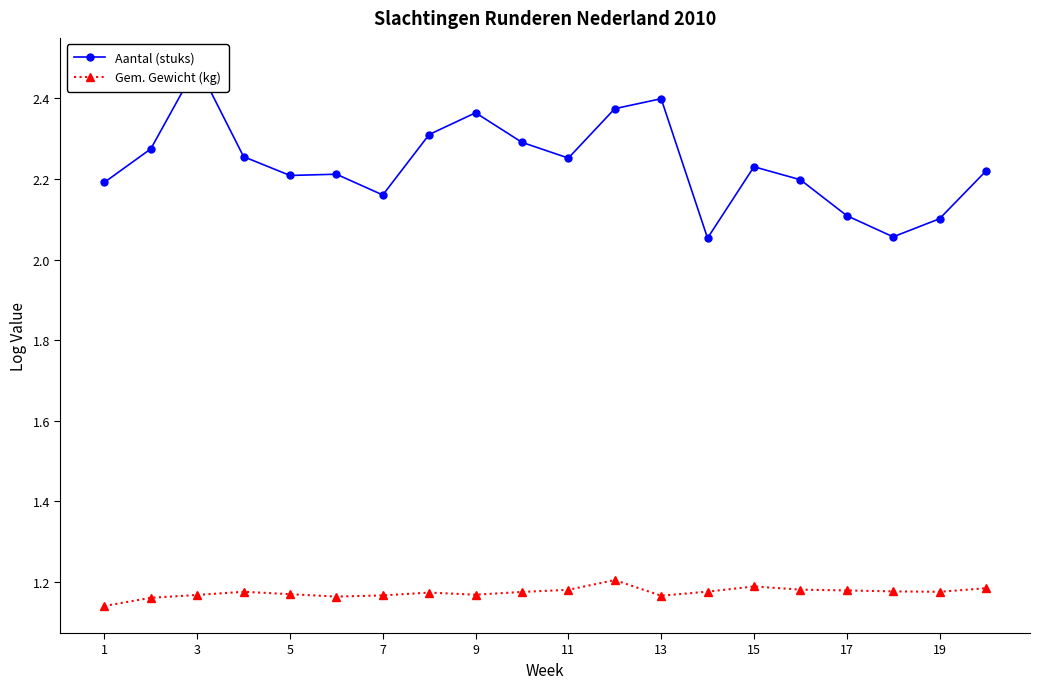

List the series in order of their peak value, lowest first.

Gem. Gewicht (kg), Aantal (stuks)